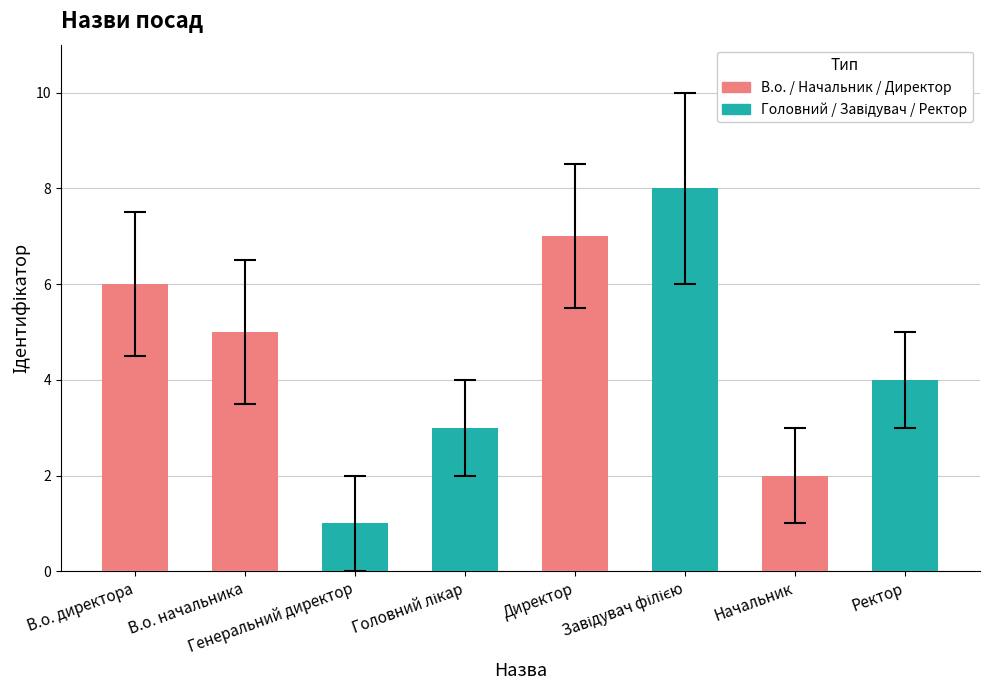

What is the difference between the maximum and minimum values?

7